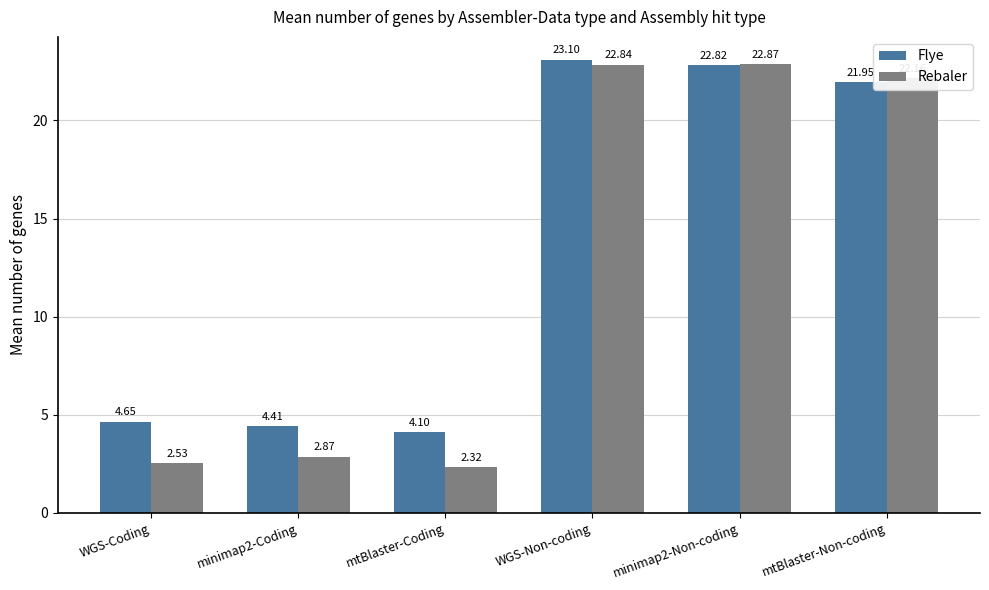

Which label corresponds to the largest value in the chart?

WGS-Non-coding